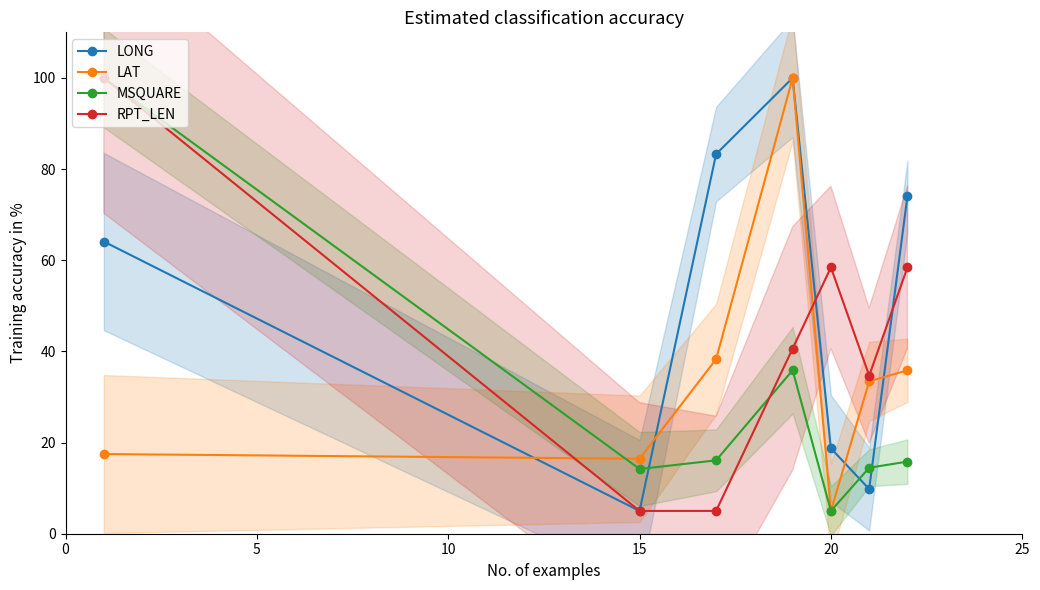

How many interior local peaks does the RPT_LEN series have?

1